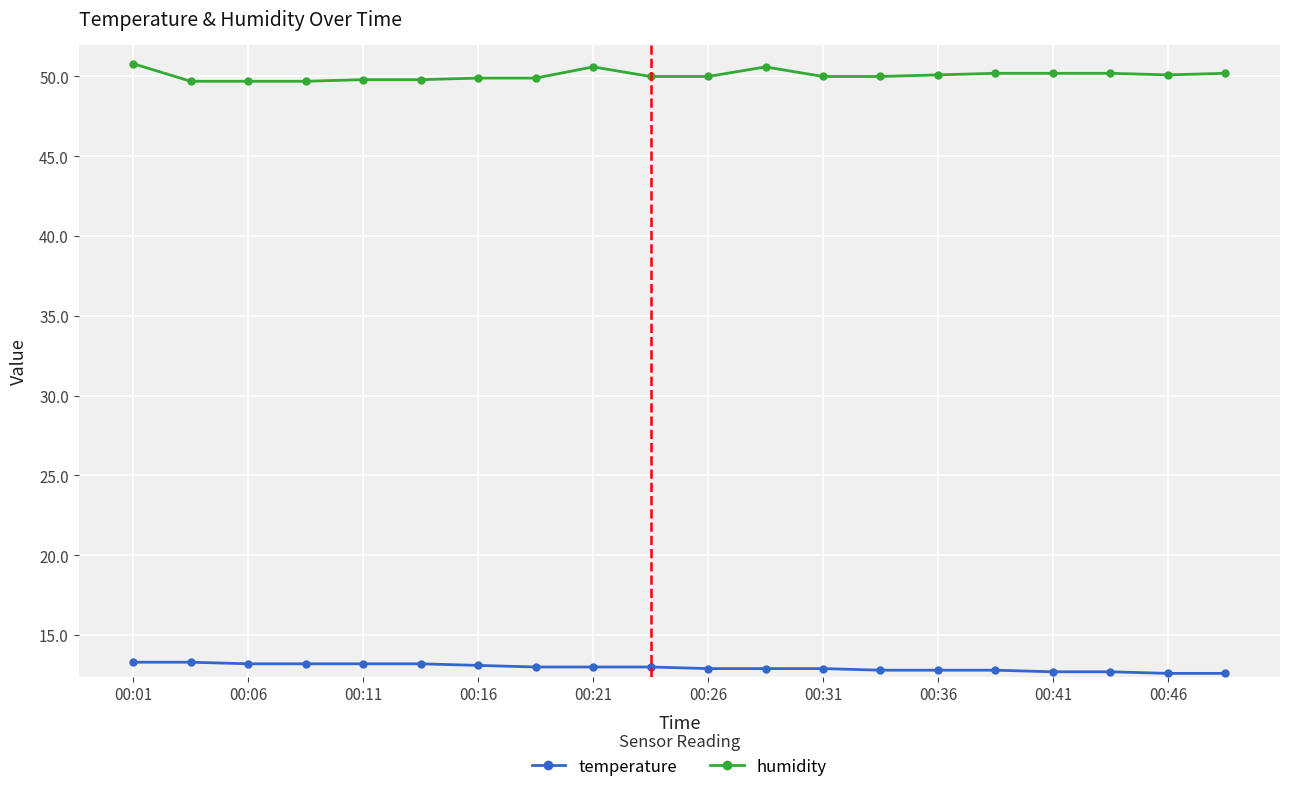

What is the value of the temperature point at the 2nd from the left?

13.3